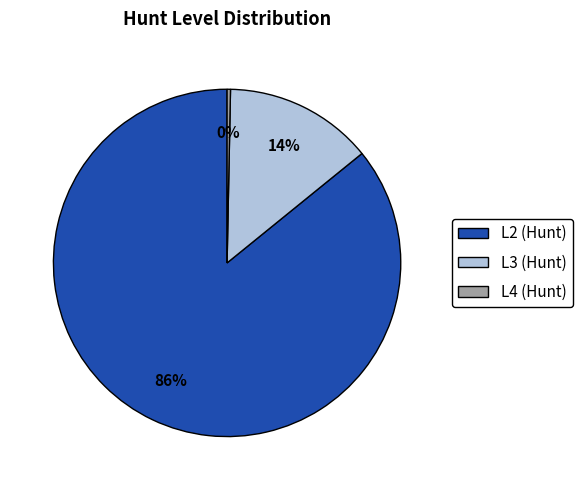

Which slice represents more than half of the pie?

L2 (Hunt)